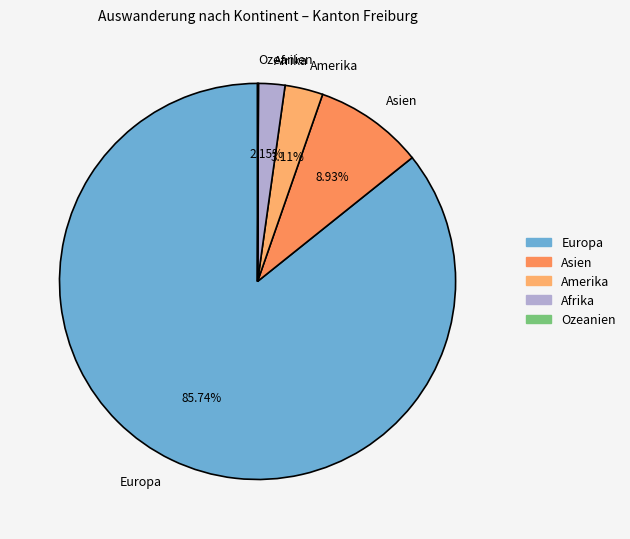

Is it true that Asien is 9% of the pie?

True